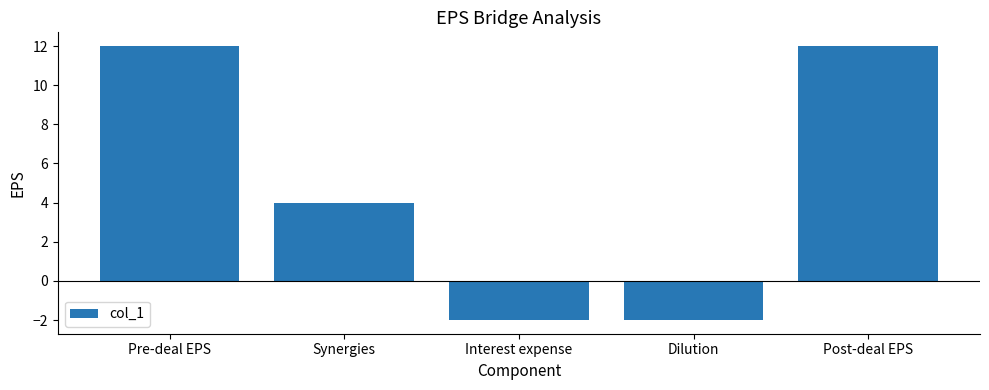

What position from the left is Dilution?

4